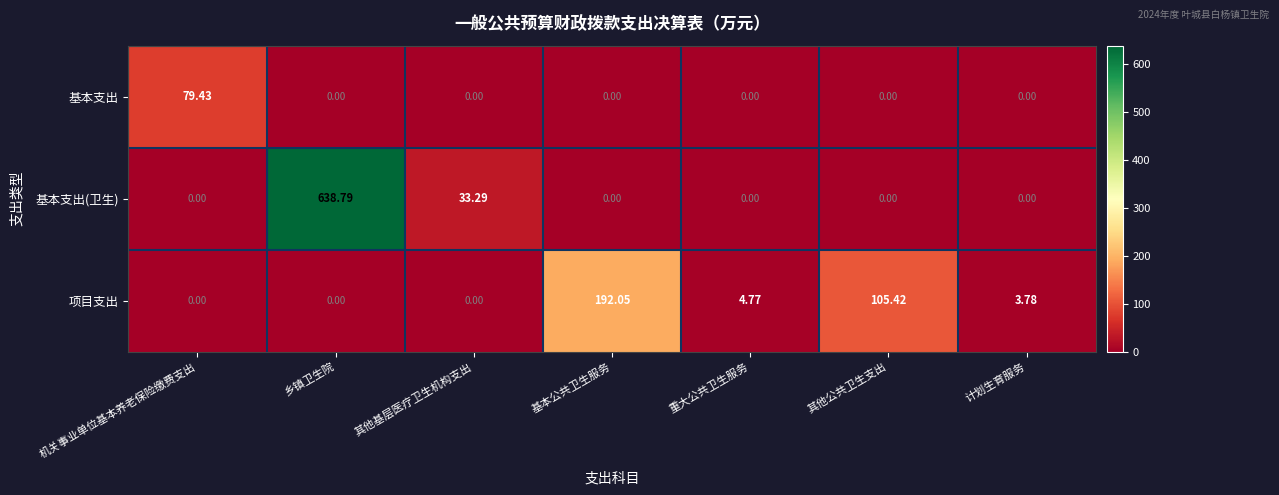

Which series has the largest total across all categories?

基本支出(卫生)